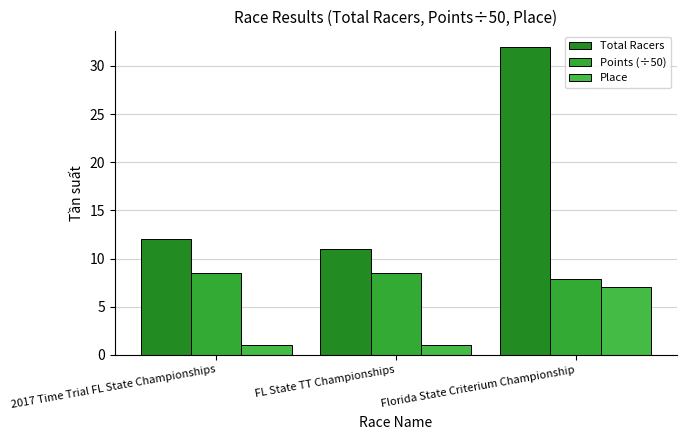

What is the total value across all series at FL State TT Championships?

20.5